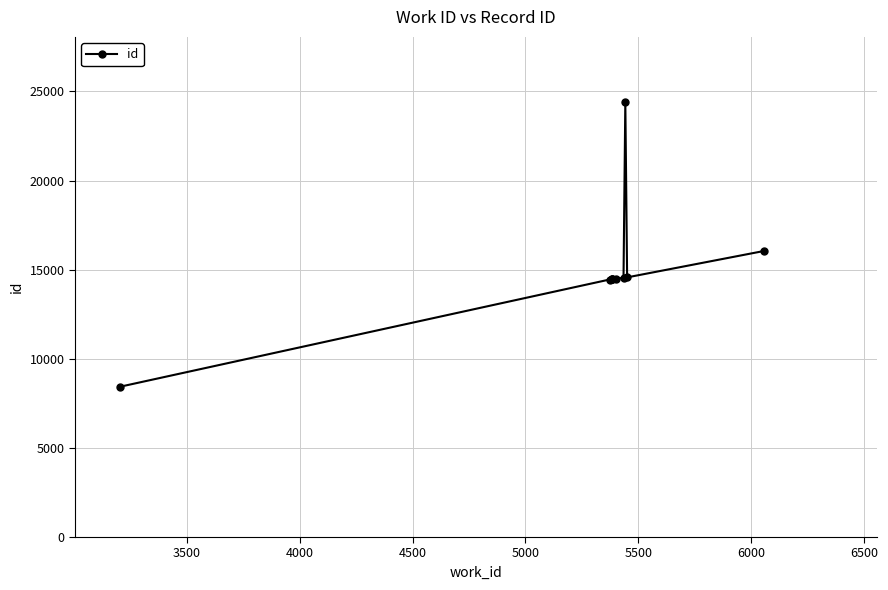

What is the difference between the second highest and second lowest values?

1603